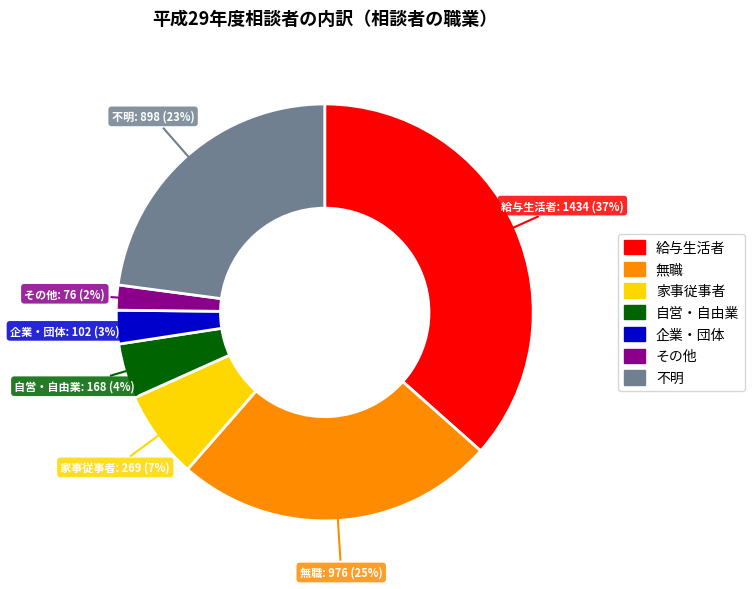

Do 企業・団体 and 自営・自由業 together represent more than half of the pie?

No